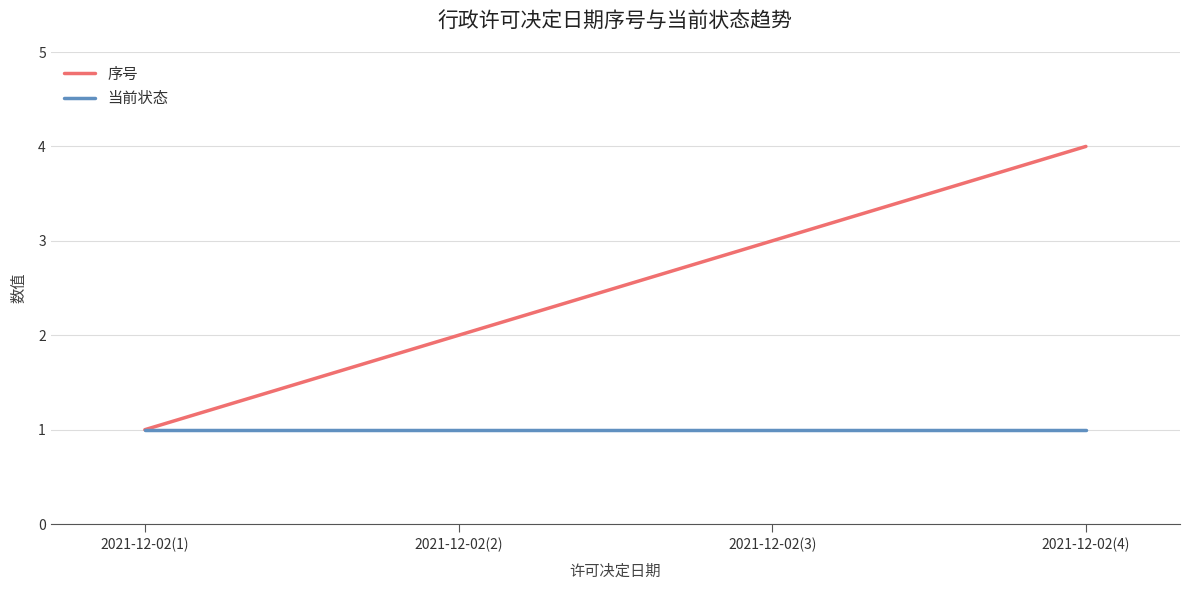

At 2021-12-02(2), list the series in order from smallest to largest.

当前状态, 序号